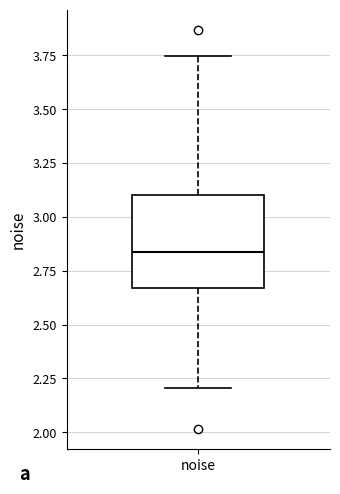

Read this box plot against the y-axis: the position of the median line, the range covered by the box, and the ends of both whiskers. The values are not printed on the chart, so give them approximately, as read against the axis.

median 2.85, box 2.65 to 3.10, whiskers 2.20 to 3.75